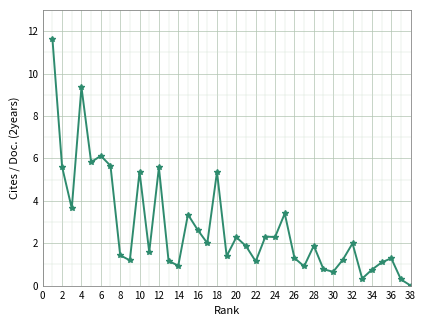

What is the difference between the second highest and minimum values?

9.4